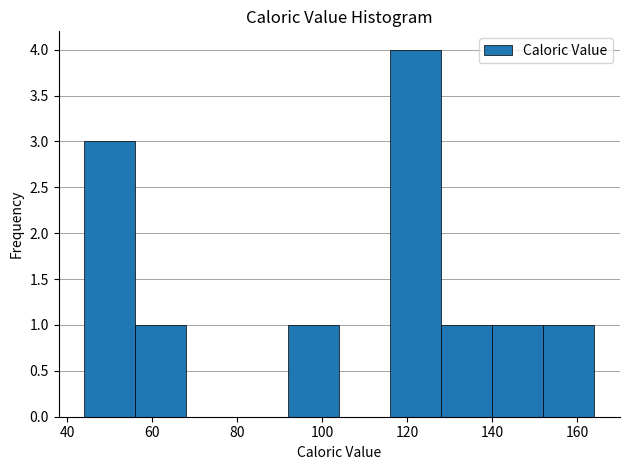

Reading left to right, transcribe this chart: for each bar, give the range it covers on the x-axis and its height. The values are not printed on the chart, so give them approximately, as read against the axis.

44 to 56: 3
56 to 68: 1
68 to 80: 0
80 to 92: 0
92 to 104: 1
104 to 116: 0
116 to 128: 4
128 to 140: 1
140 to 152: 1
152 to 164: 1